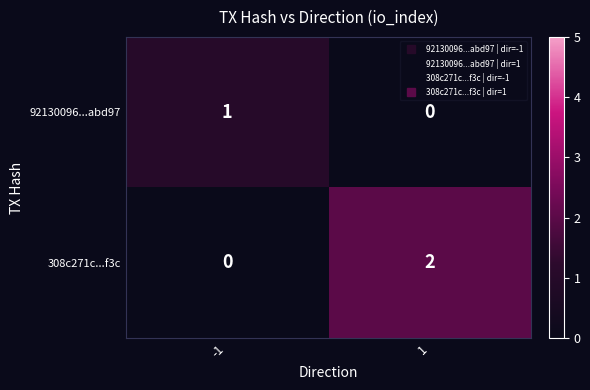

True or false: 92130096...abd97 has a value of 0 at 1.

True